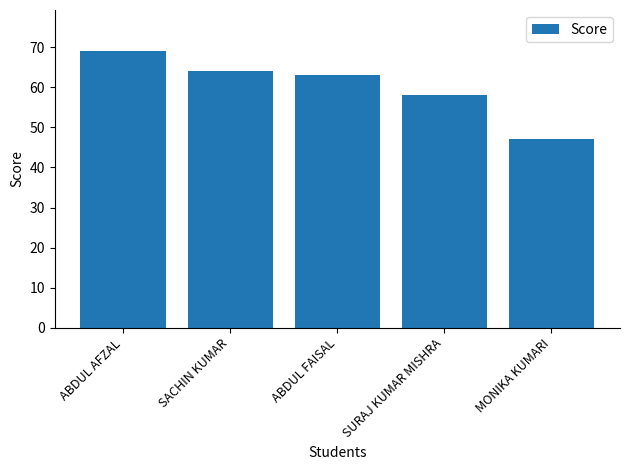

The value at ABDUL FAISAL is 63. True or false?

True